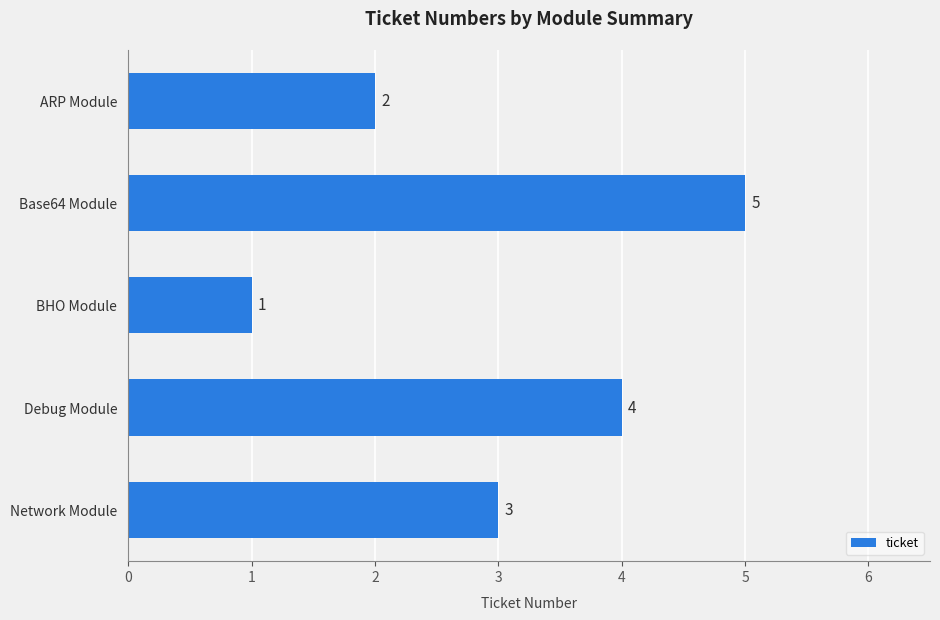

At which category does the chart reach its minimum across all series?

BHO Module